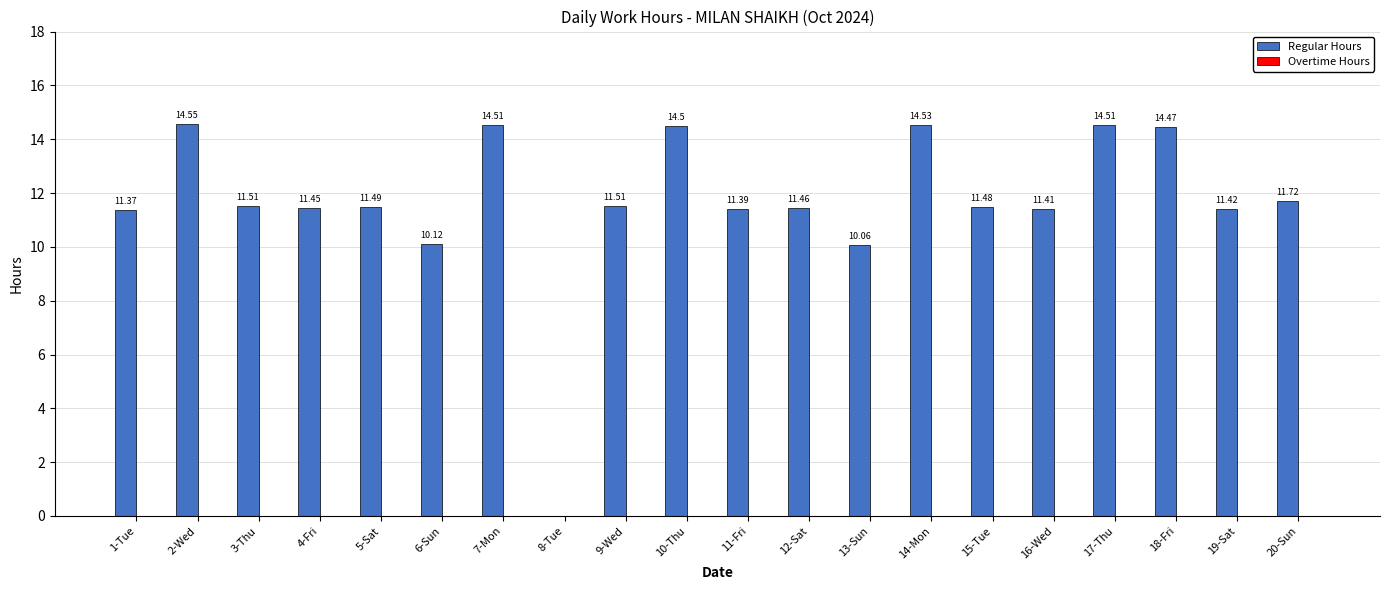

Which has a higher value, 5-Sat or 2-Wed?

2-Wed